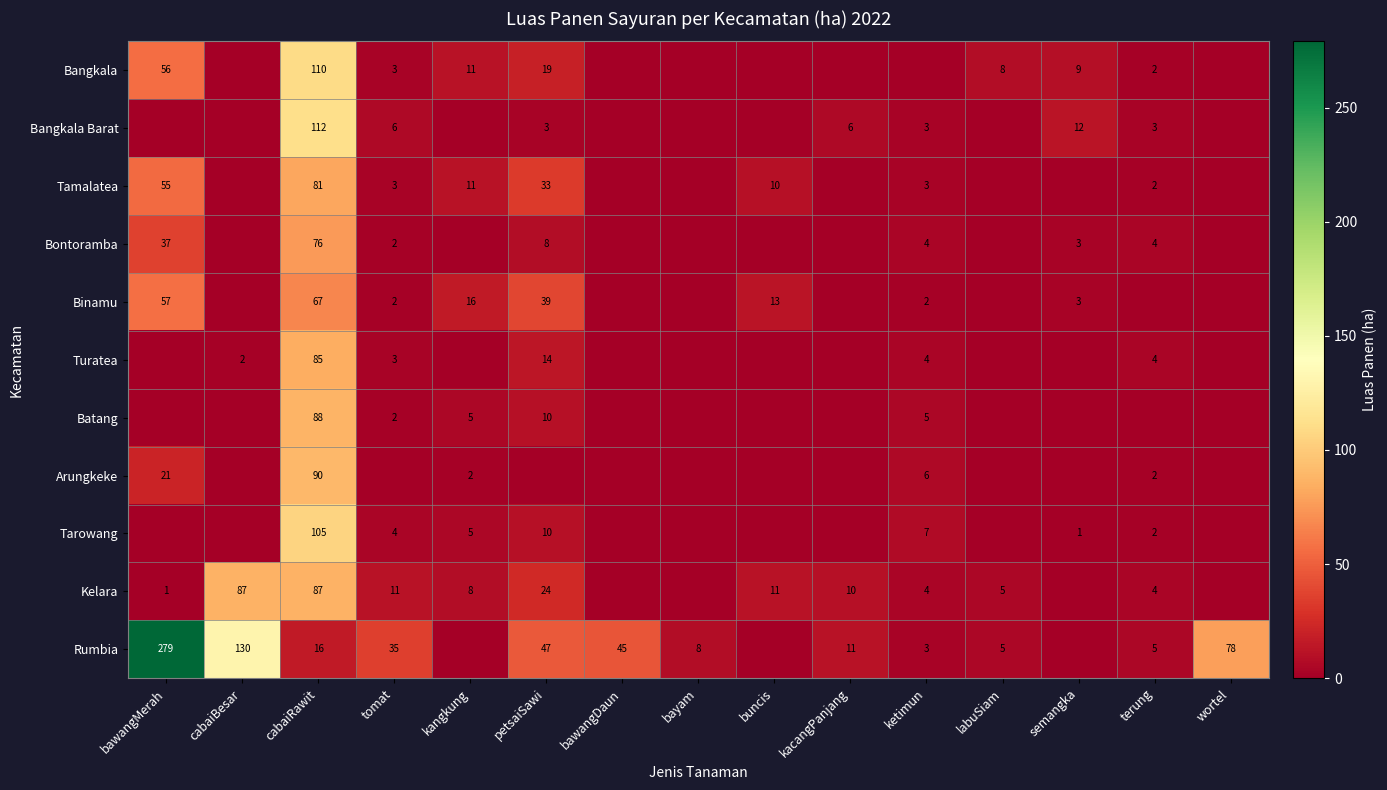

What is the total value across all series at cabaiRawit?

917